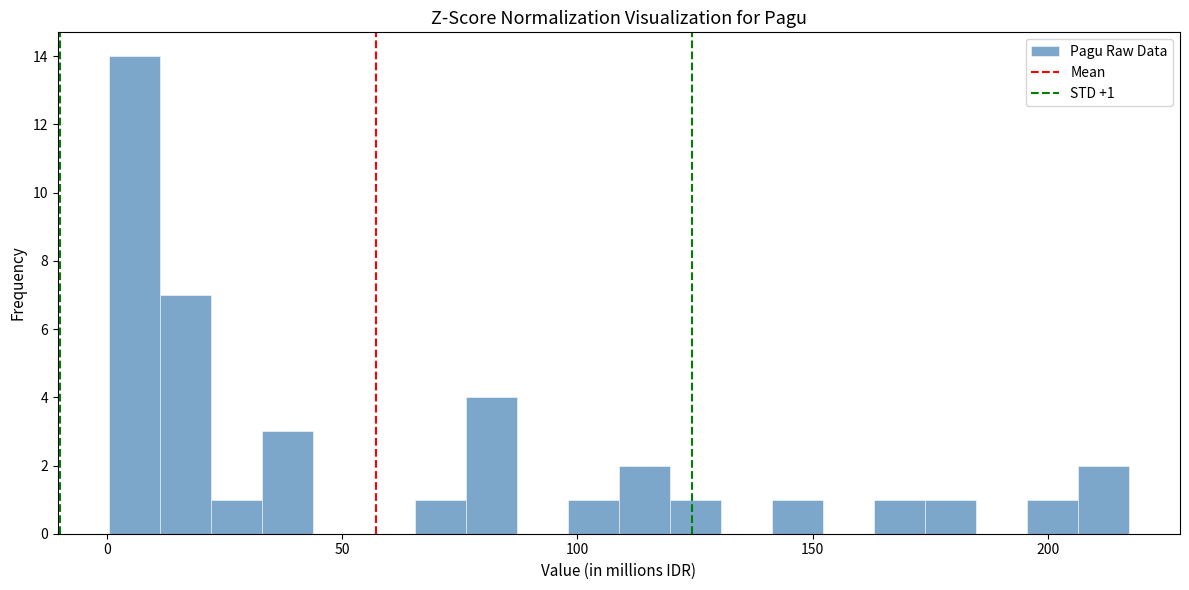

Read against the x-axis, roughly where is the centre of the tallest bar?

5